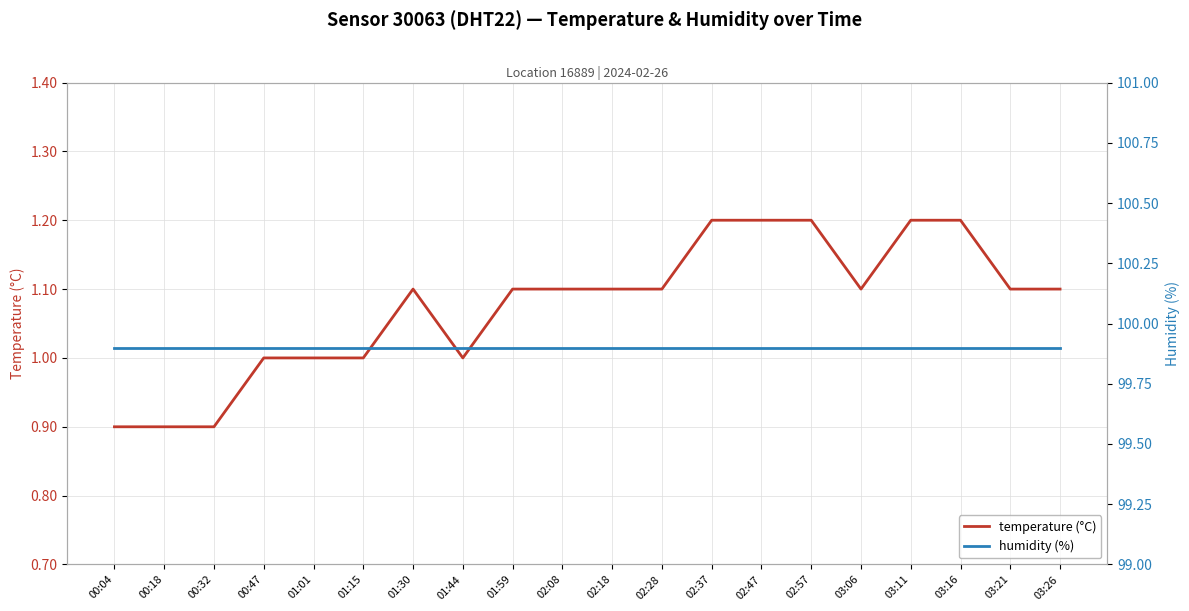

Reading right to left, extract all data points from this chart.

temperature (°C): 03:26=1.1	03:21=1.1	03:16=1.2	03:11=1.2	03:06=1.1	02:57=1.2	02:47=1.2	02:37=1.2	02:28=1.1	02:18=1.1	02:08=1.1	01:59=1.1	01:44=1.0	01:30=1.1	01:15=1.0	01:01=1.0	00:47=1.0	00:32=0.9	00:18=0.9	00:04=0.9
humidity (%): 03:26=99.9	03:21=99.9	03:16=99.9	03:11=99.9	03:06=99.9	02:57=99.9	02:47=99.9	02:37=99.9	02:28=99.9	02:18=99.9	02:08=99.9	01:59=99.9	01:44=99.9	01:30=99.9	01:15=99.9	01:01=99.9	00:47=99.9	00:32=99.9	00:18=99.9	00:04=99.9